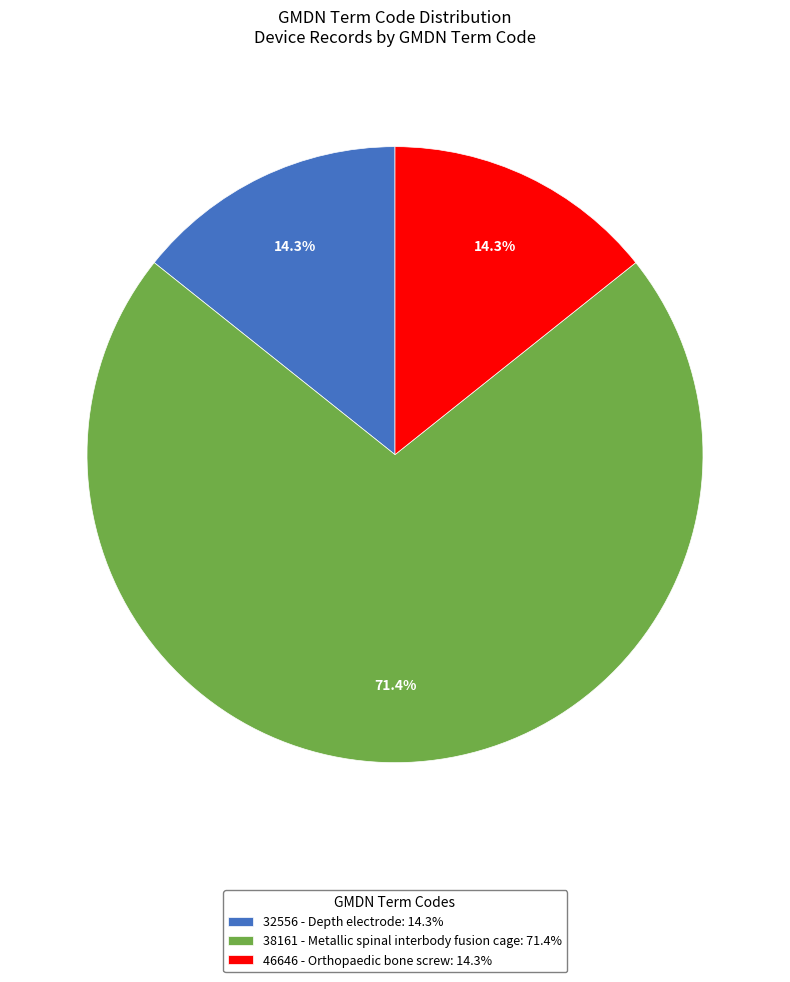

Count the number of slices in the pie.

3